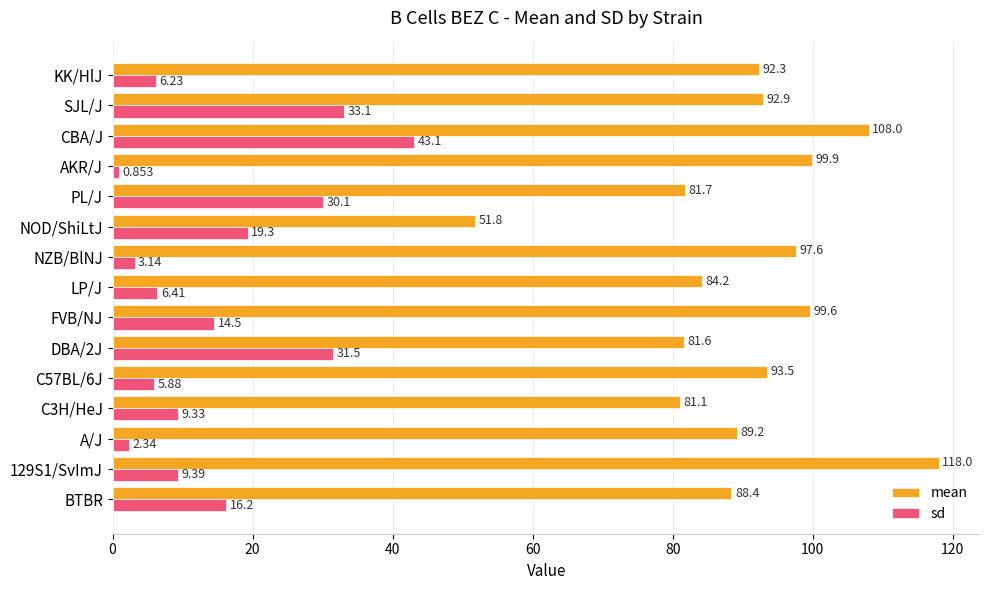

Rank the series at 129S1/SvImJ from highest to lowest value.

mean, sd